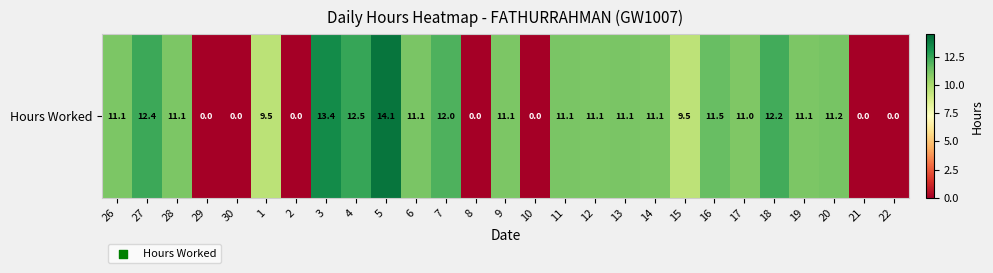

True or false: the data shows 5.4 at 21.

False